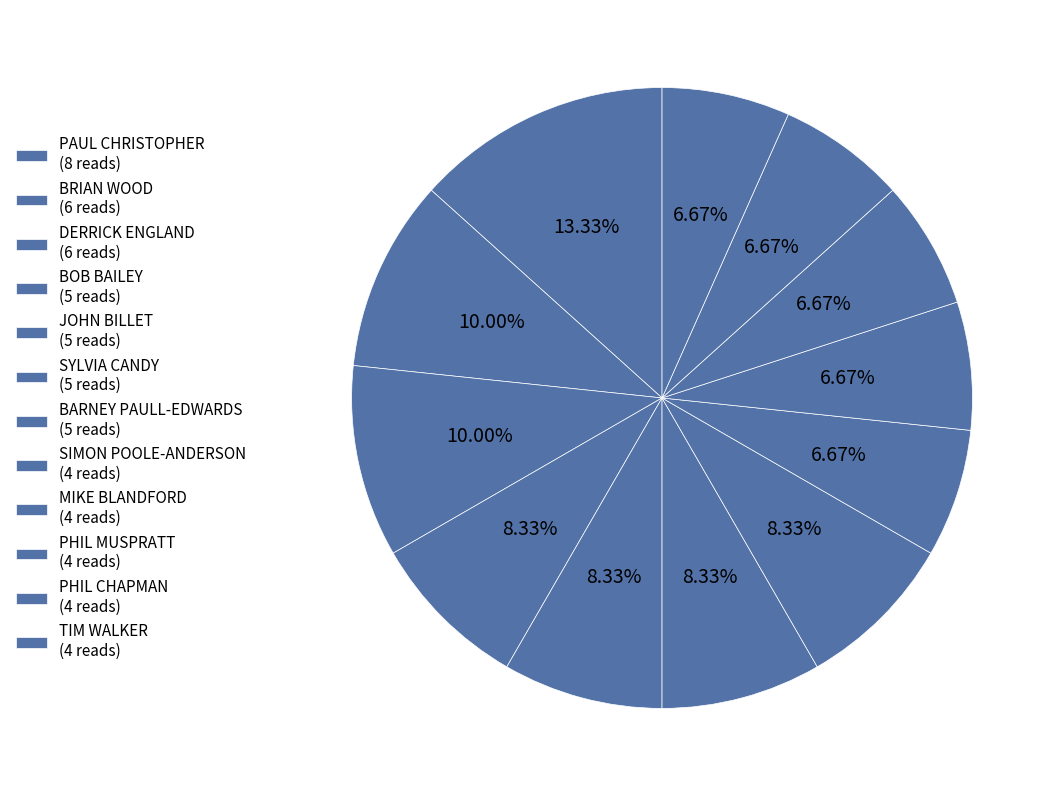

True or false: BRIAN WOOD accounts for 10% of the total.

True